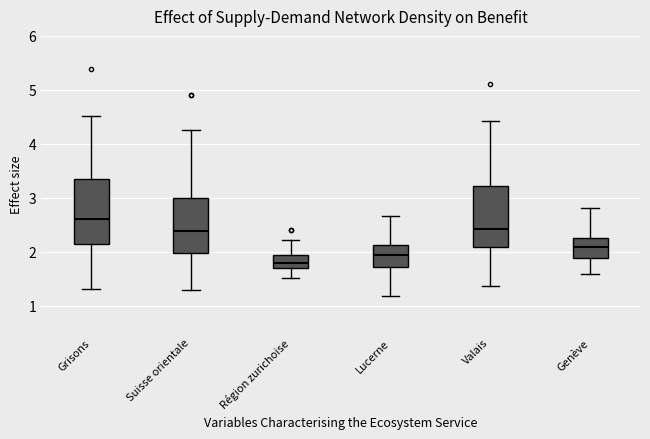

Reading left to right, read every box against the y-axis: the position of its median line, the range the box covers, and the ends of its whiskers. The values are not printed on the chart, so give them approximately, as read against the axis.

Grisons: median 2.6, box 2.1 to 3.3, whiskers 1.3 to 4.5
Suisse orientale: median 2.4, box 2.0 to 3.0, whiskers 1.3 to 4.2
Région zurichoise: median 1.8, box 1.7 to 1.9, whiskers 1.5 to 2.2
Lucerne: median 1.9, box 1.7 to 2.1, whiskers 1.2 to 2.7
Valais: median 2.4, box 2.1 to 3.2, whiskers 1.4 to 4.4
Genève: median 2.1, box 1.9 to 2.3, whiskers 1.6 to 2.8